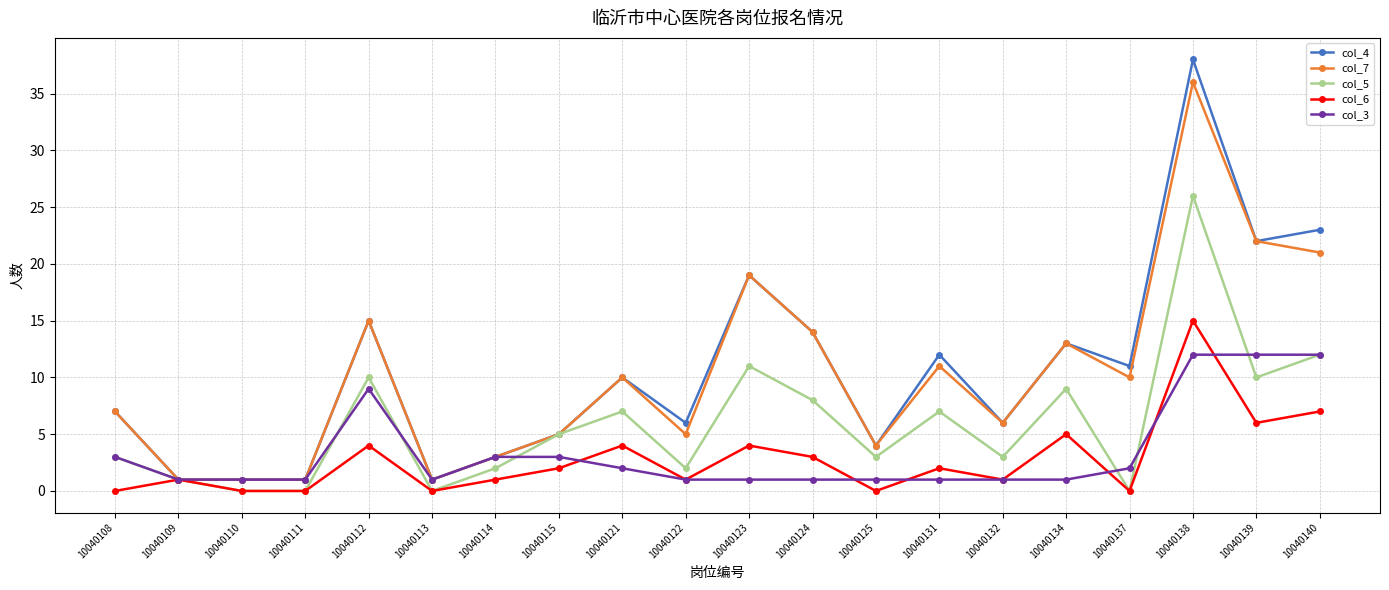

What is the sum of all col_6 values?

56